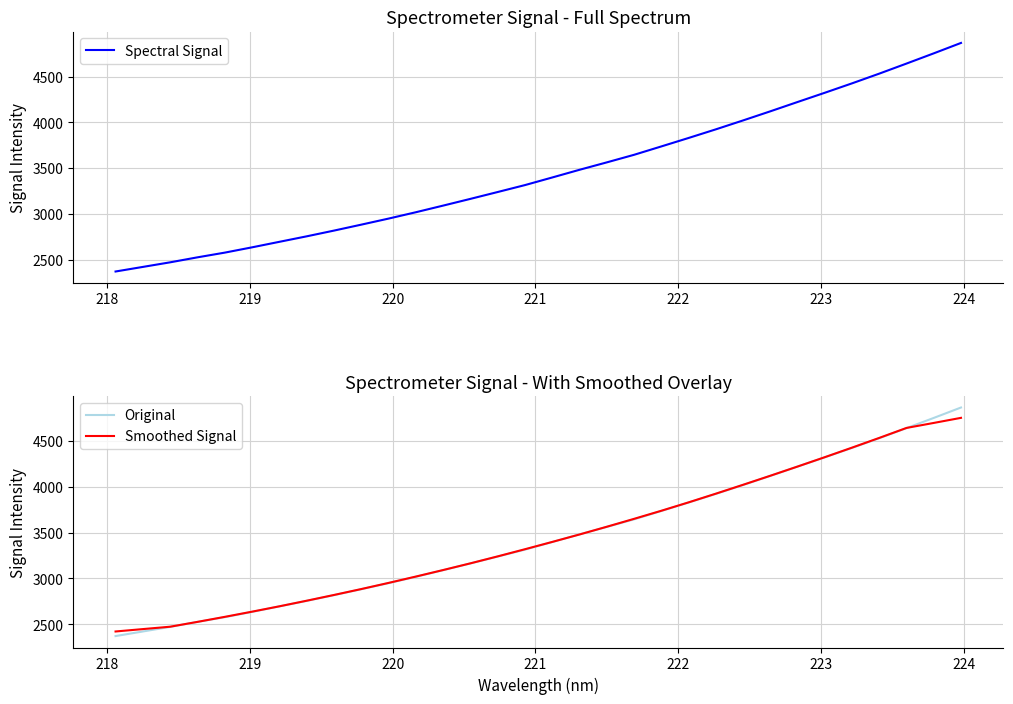

What is the lowest value of the Smoothed Signal series?

2420.7